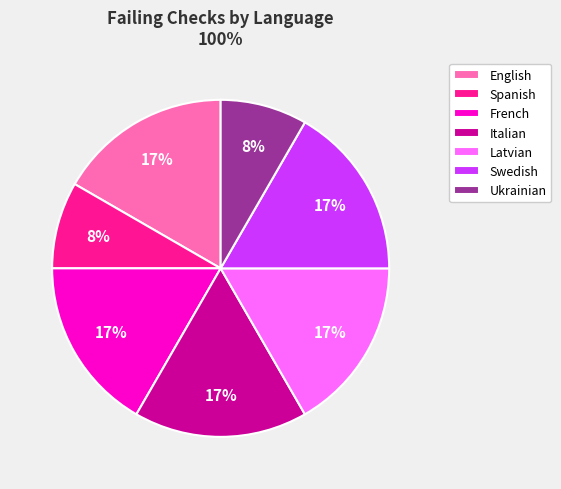

To the nearest percent, what is the average slice percentage?

14%